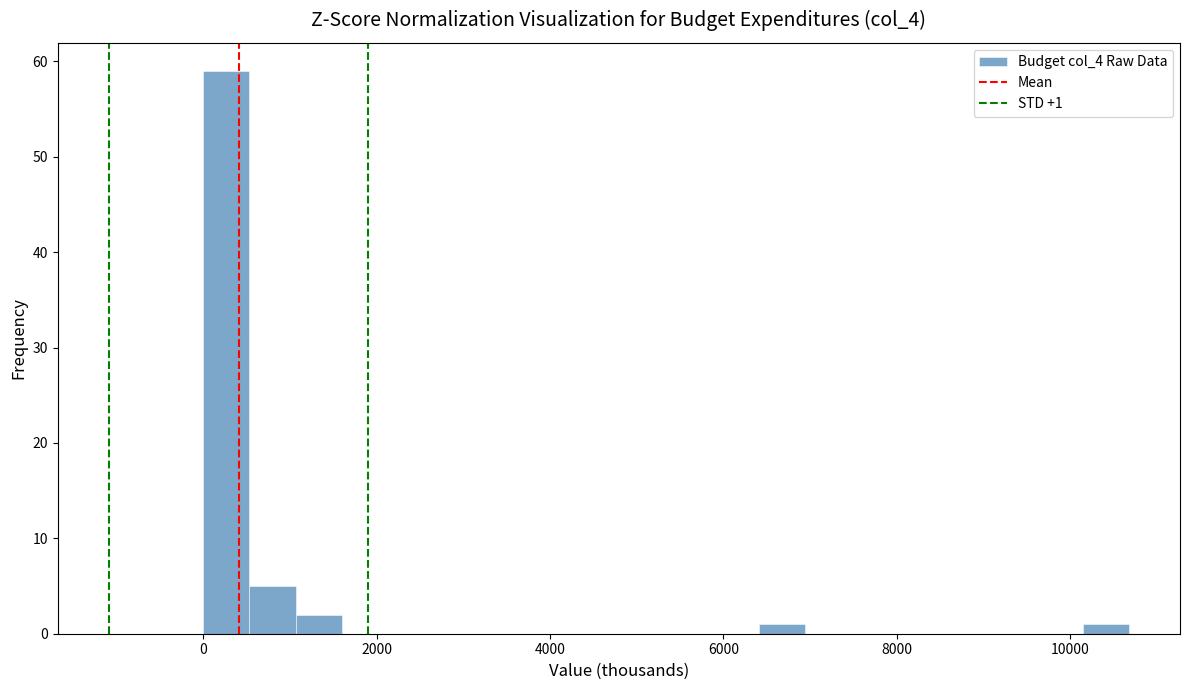

Read against the x-axis, roughly where is the centre of the tallest bar?

200